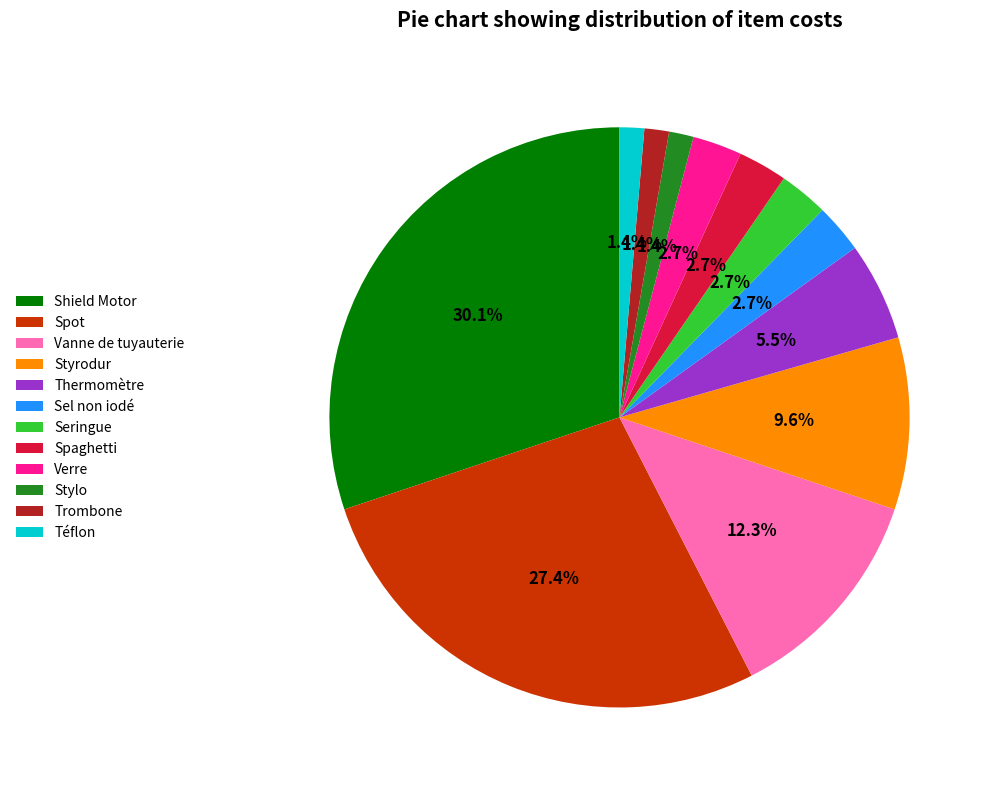

What percentage do Styrodur and Spot together represent?

37.0%